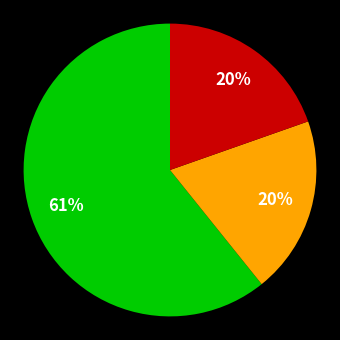

To the nearest percent, what is the average slice percentage?

33%